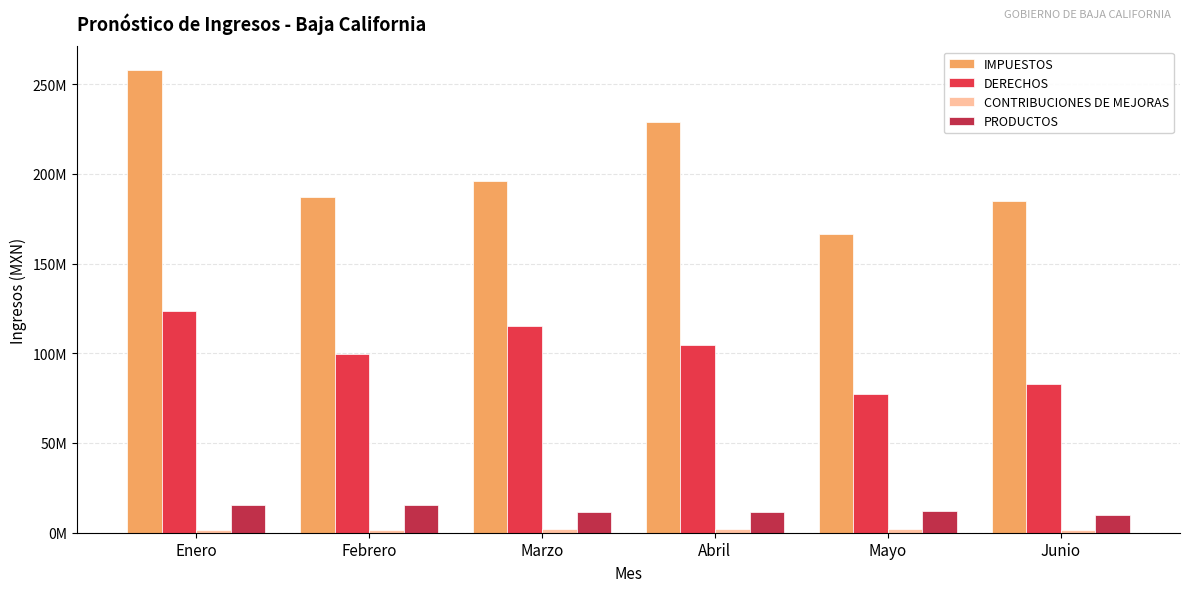

Which series has the largest total across all categories?

IMPUESTOS